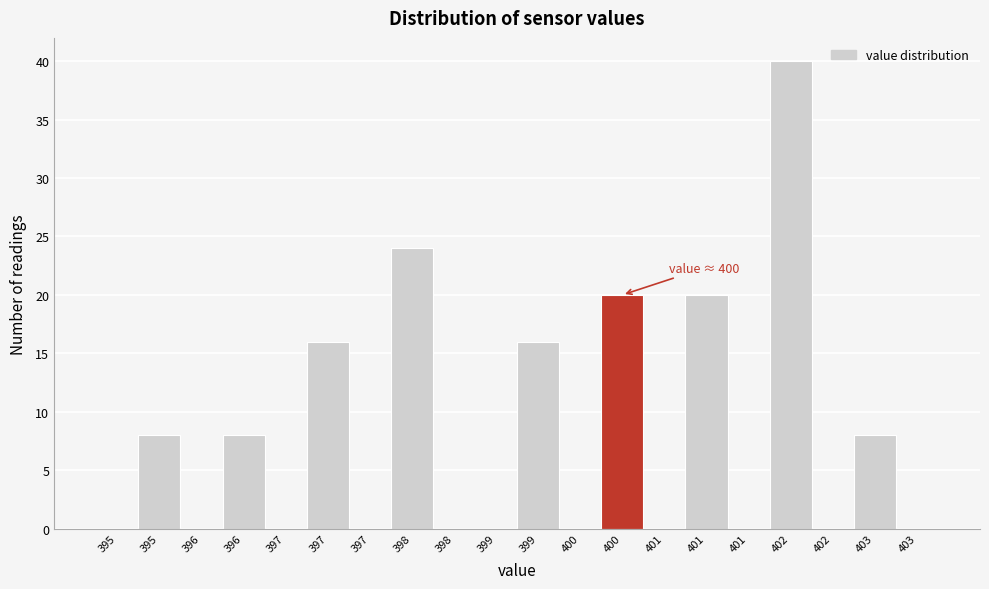

How many distinct data groups are displayed?

1